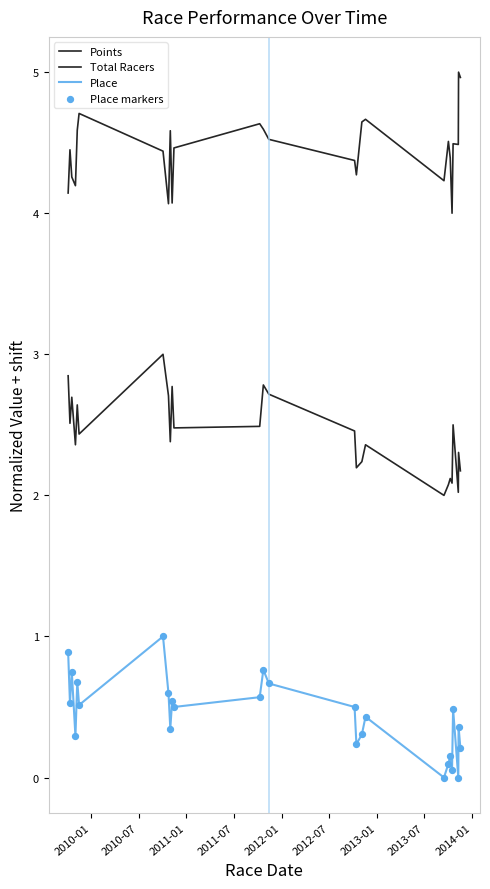

Which series has the largest total across all categories?

Points